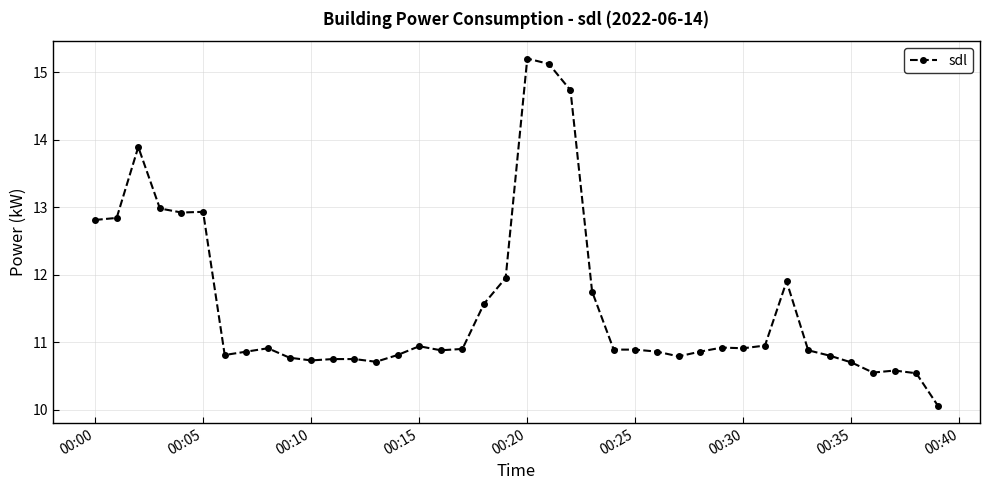

What is the value of the 23rd point from the left?

14.7